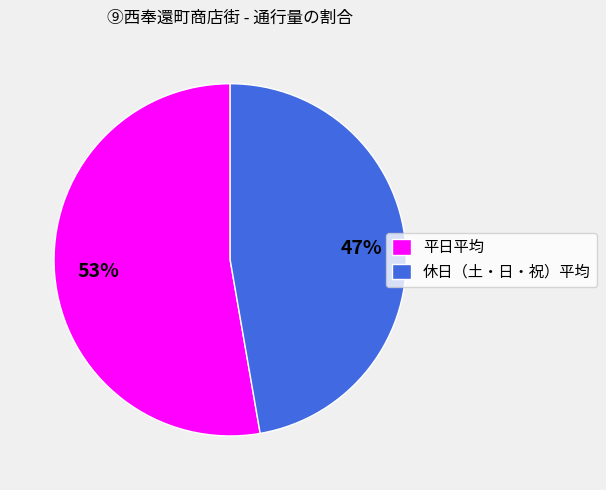

True or false: 平日平均 accounts for 53% of the total.

True